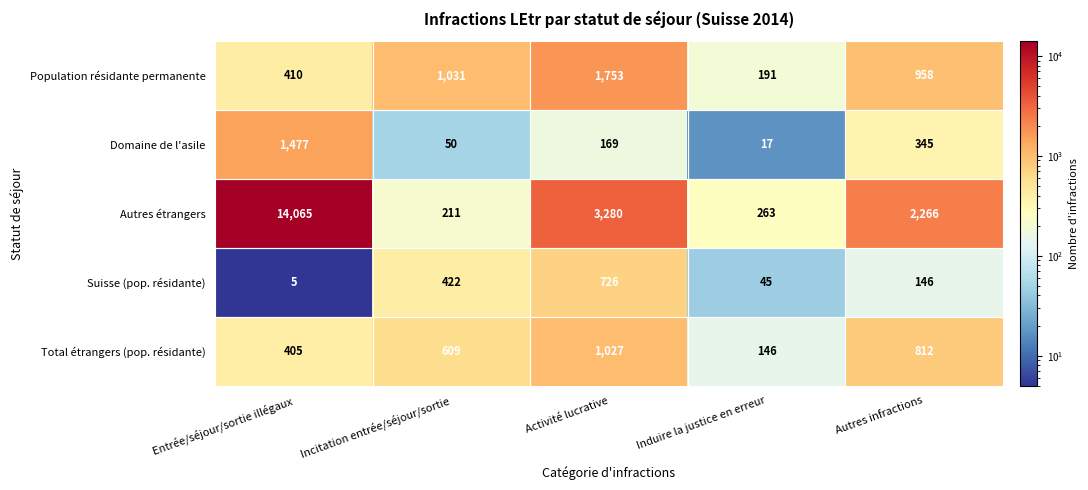

How many distinct data groups are displayed?

5